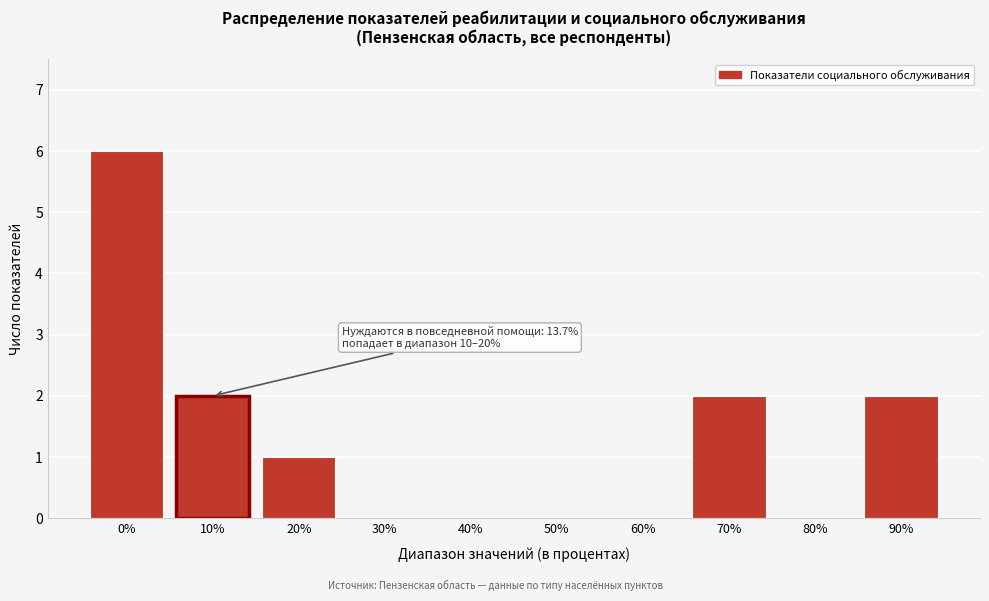

Reading left to right, transcribe all the data shown in this chart.

0%=6	10%=2	20%=1	30%=0	40%=0	50%=0	60%=0	70%=2	80%=0	90%=2